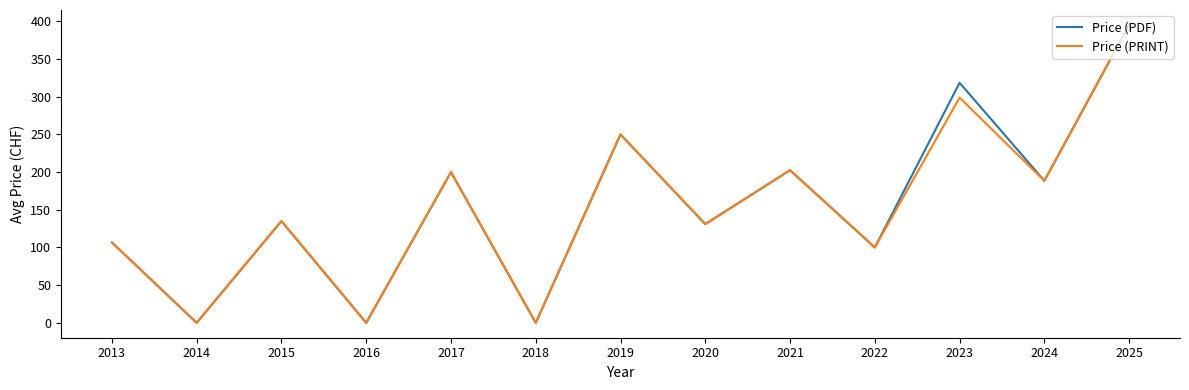

Is the value of Price (PRINT) at 2017 greater than the value of Price (PDF) at 2016?

Yes